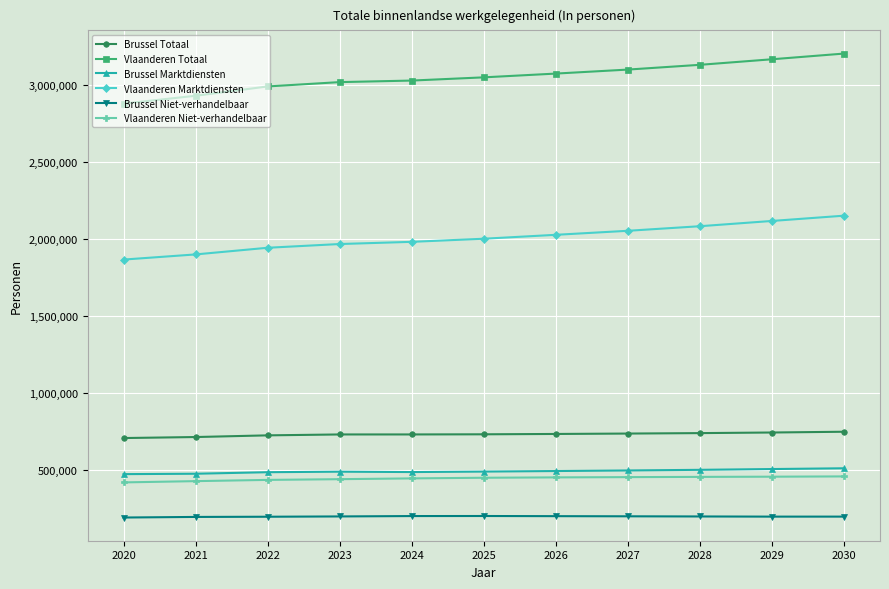

Rank the series by their maximum value, from lowest to highest.

Brussel Niet-verhandelbaar, Vlaanderen Niet-verhandelbaar, Brussel Marktdiensten, Brussel Totaal, Vlaanderen Marktdiensten, Vlaanderen Totaal